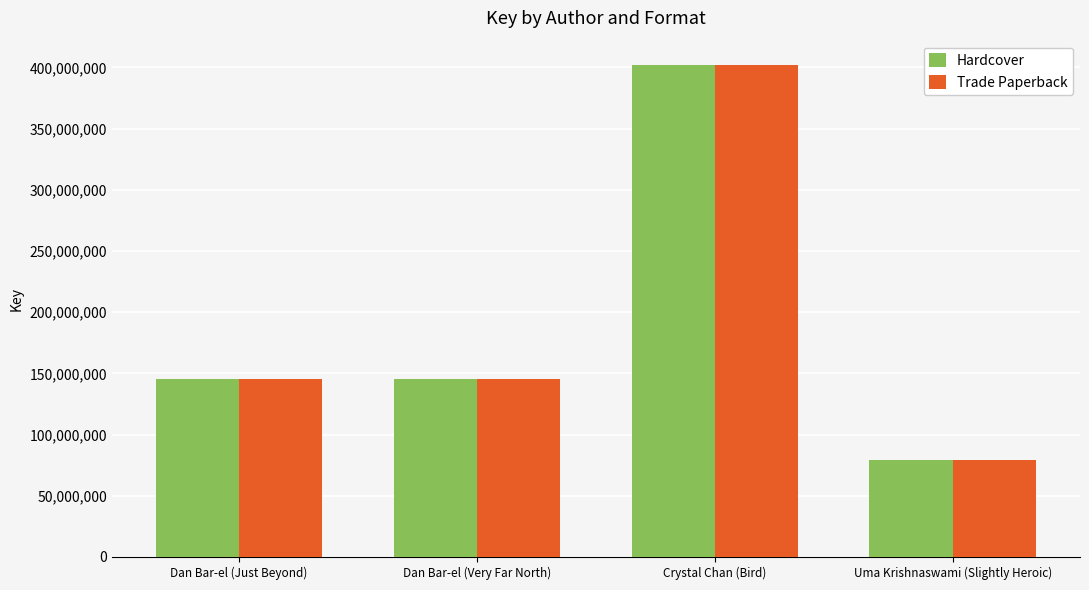

How many bars are there in total?

8